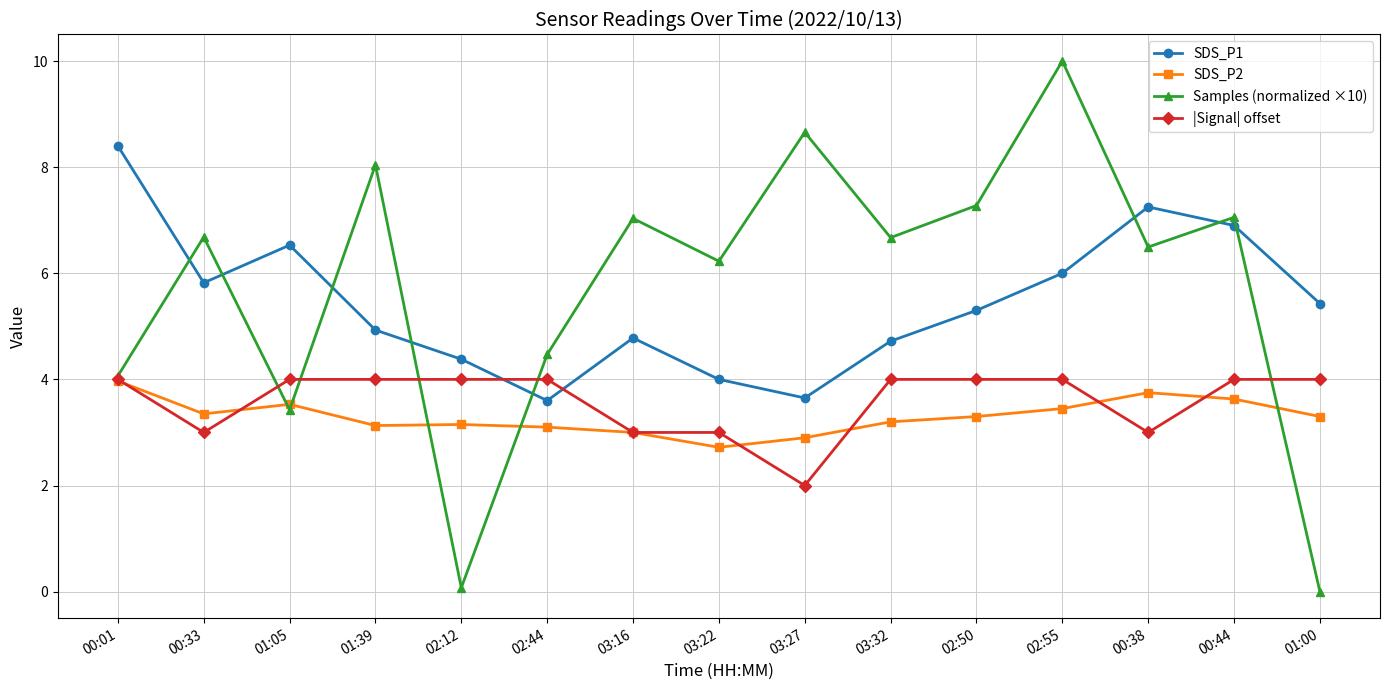

What is the sum of all Samples (normalized ×10) values?

86.2